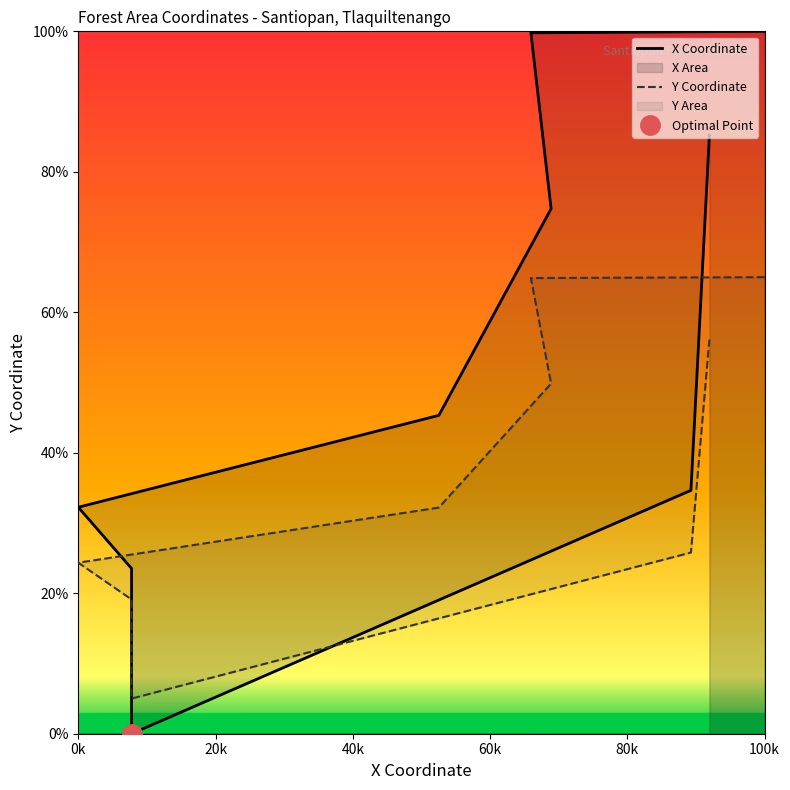

Is it true that the value at 3 is 49.8?

True